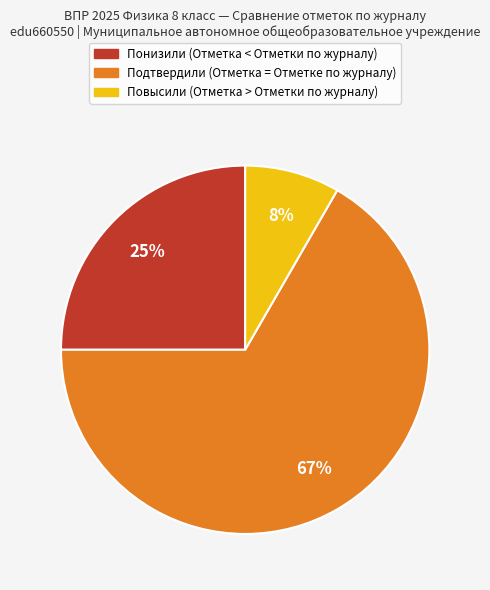

To the nearest percent, what portion does Подтвердили represent?

67%